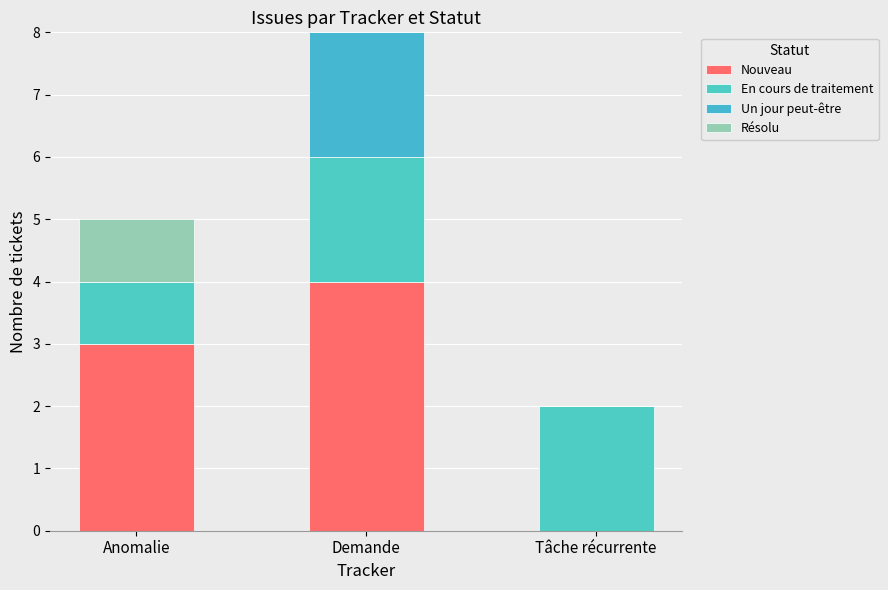

Does the chart contain stacked bars?

Yes